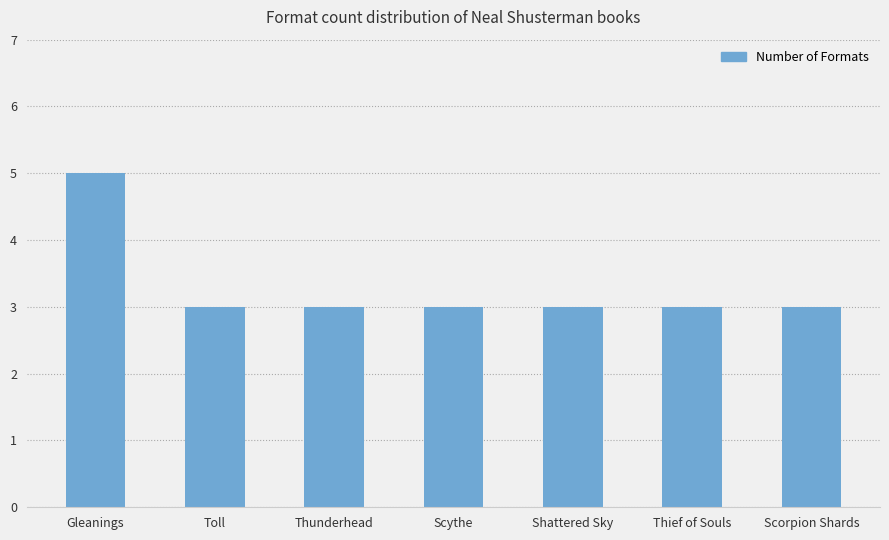

What is the label of the 1st bar from the left?

Gleanings